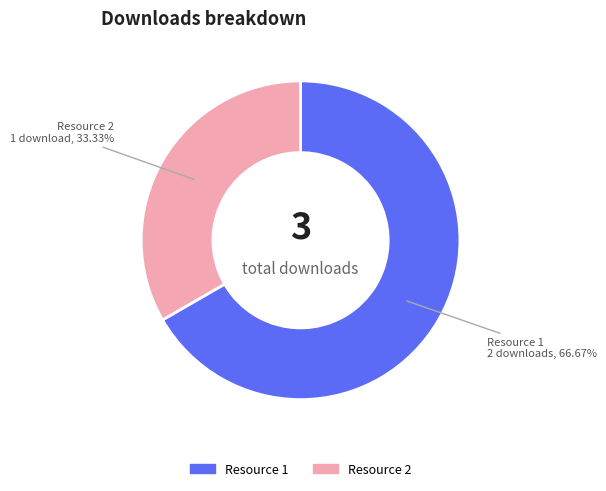

What is the smallest slice in the pie chart?

Resource 2